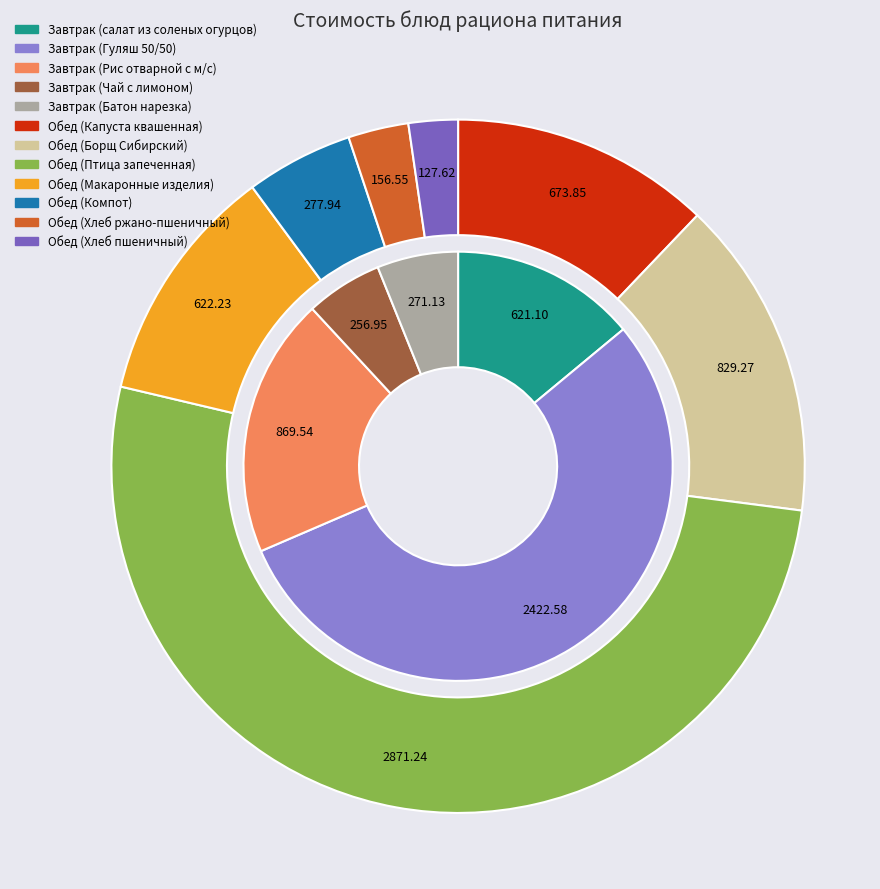

How many segments does this pie chart have?

12